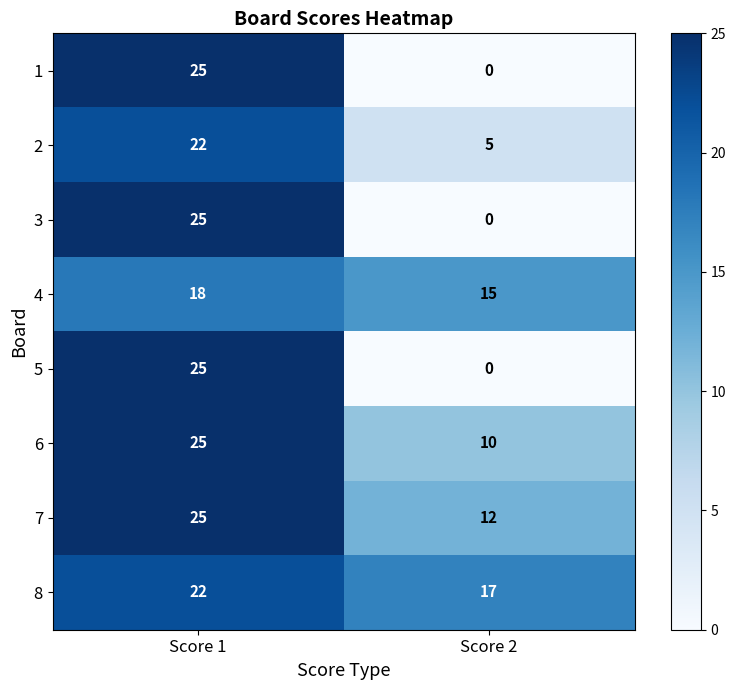

Reading left to right, what are all the values shown in this chart?

1: 25	0
2: 22	5
3: 25	0
4: 18	15
5: 25	0
6: 25	10
7: 25	12
8: 22	17